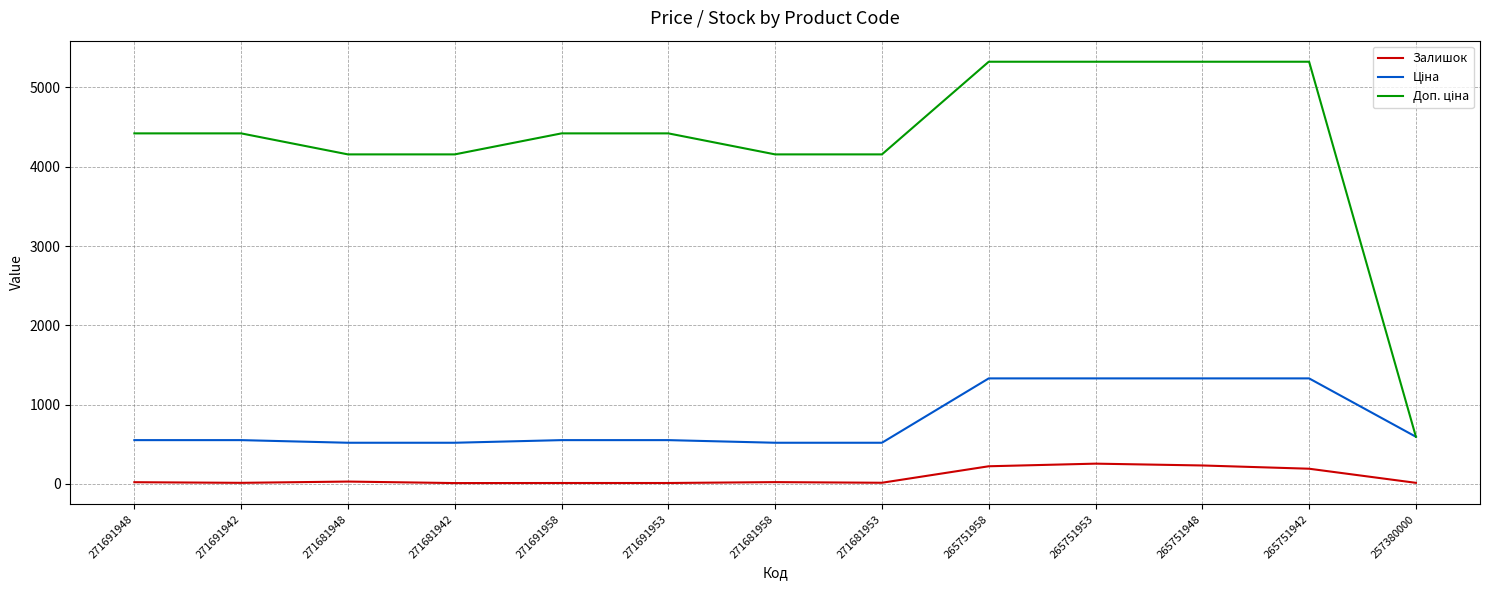

Does the chart display data point markers on the line(s)?

No